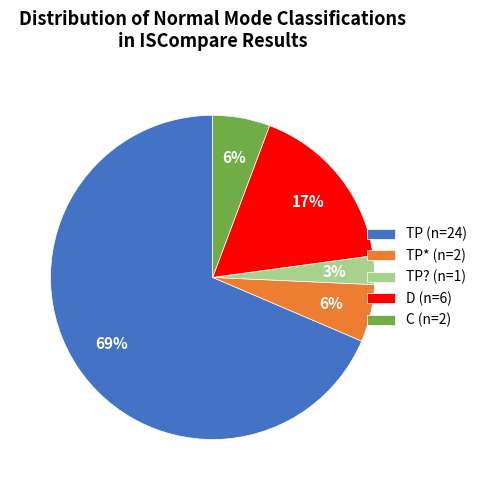

Is there a majority slice in this chart?

Yes